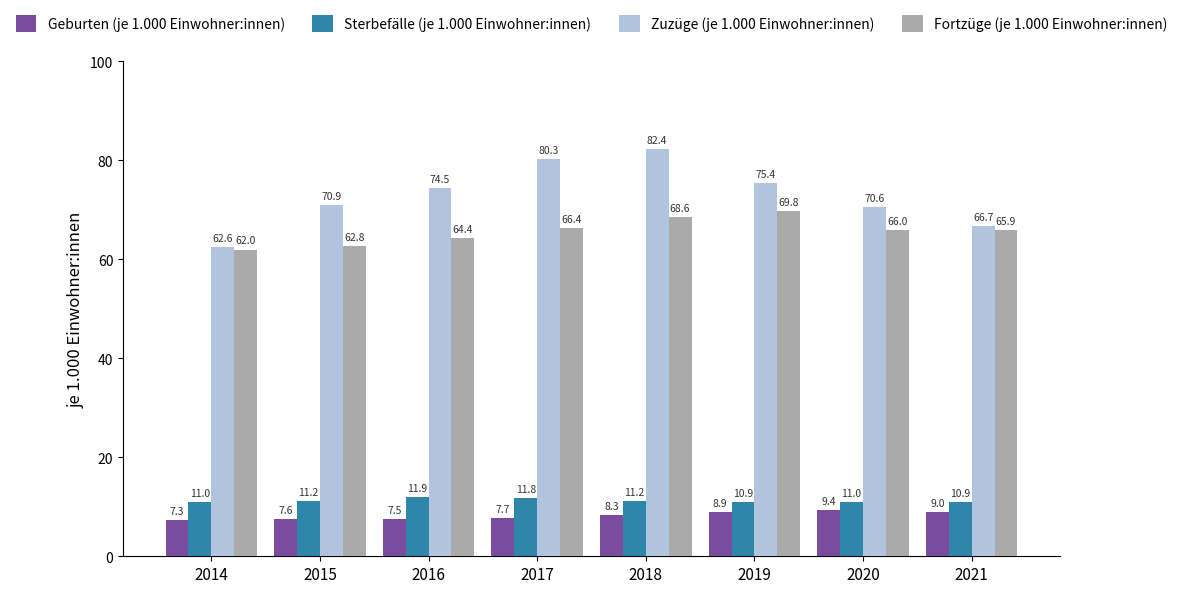

What is the total value across all series at 2020?

157.0